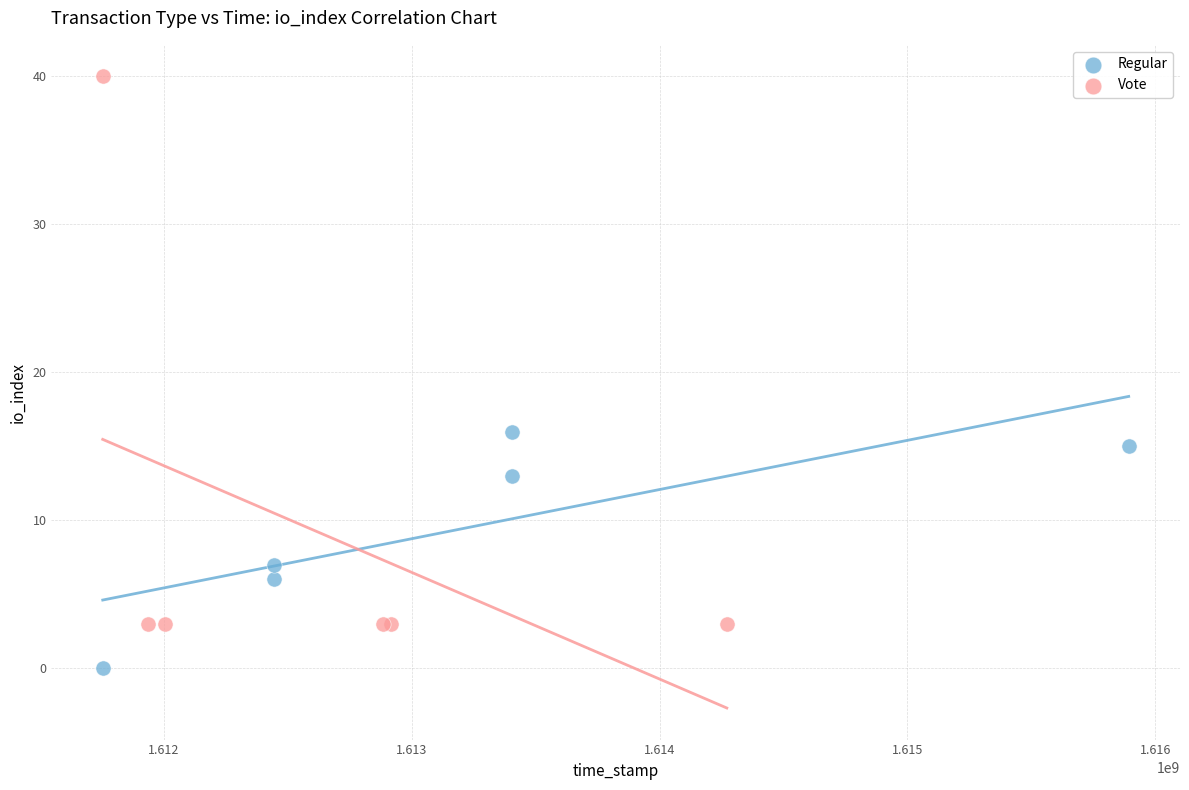

Which series reaches the maximum Y coordinate?

Vote